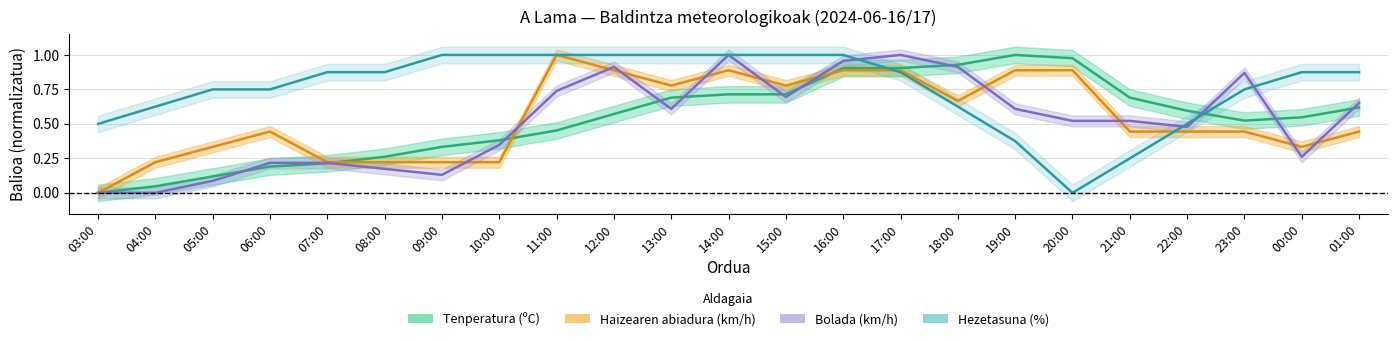

Reading left to right, list all the values displayed in this chart.

Tenperatura (ºC): 03:00=0.0	04:00=0.0	05:00=0.1	06:00=0.2	07:00=0.2	08:00=0.3	09:00=0.3	10:00=0.4	11:00=0.5	12:00=0.6	13:00=0.7	14:00=0.7	15:00=0.7	16:00=0.9	17:00=0.9	18:00=0.9	19:00=1.0	20:00=1.0	21:00=0.7	22:00=0.6	23:00=0.5	00:00=0.5	01:00=0.6
Haizearen abiadura (km/h): 03:00=0.0	04:00=0.2	05:00=0.3	06:00=0.4	07:00=0.2	08:00=0.2	09:00=0.2	10:00=0.2	11:00=1.0	12:00=0.9	13:00=0.8	14:00=0.9	15:00=0.8	16:00=0.9	17:00=0.9	18:00=0.7	19:00=0.9	20:00=0.9	21:00=0.4	22:00=0.4	23:00=0.4	00:00=0.3	01:00=0.4
Bolada (km/h): 03:00=0.0	04:00=0.0	05:00=0.1	06:00=0.2	07:00=0.2	08:00=0.2	09:00=0.1	10:00=0.3	11:00=0.7	12:00=0.9	13:00=0.6	14:00=1.0	15:00=0.7	16:00=1.0	17:00=1.0	18:00=0.9	19:00=0.6	20:00=0.5	21:00=0.5	22:00=0.5	23:00=0.9	00:00=0.3	01:00=0.7
Hezetasuna (%): 03:00=0.5	04:00=0.6	05:00=0.8	06:00=0.8	07:00=0.9	08:00=0.9	09:00=1.0	10:00=1.0	11:00=1.0	12:00=1.0	13:00=1.0	14:00=1.0	15:00=1.0	16:00=1.0	17:00=0.9	18:00=0.6	19:00=0.4	20:00=0.0	21:00=0.2	22:00=0.5	23:00=0.8	00:00=0.9	01:00=0.9